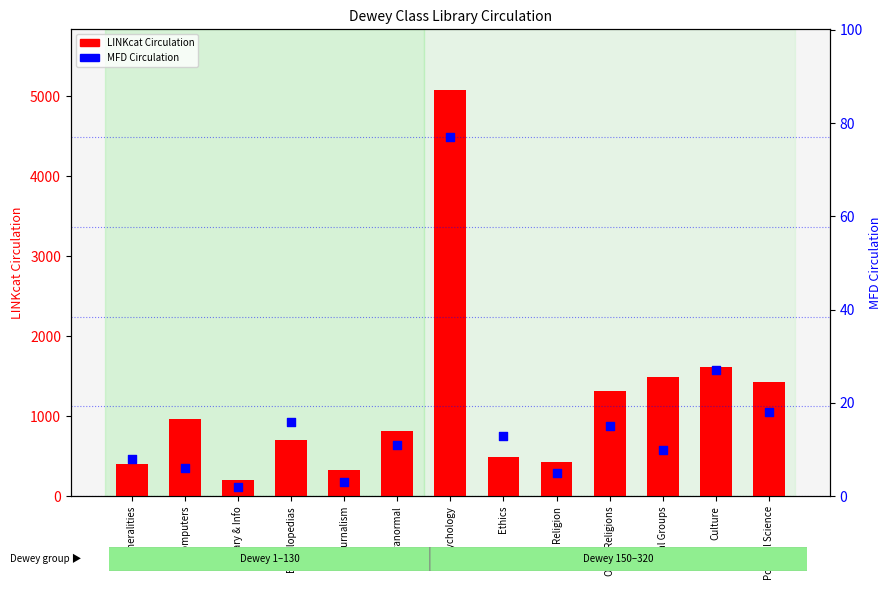

What are all the series names shown in the legend?

LINKcat Circulation, MFD Circulation